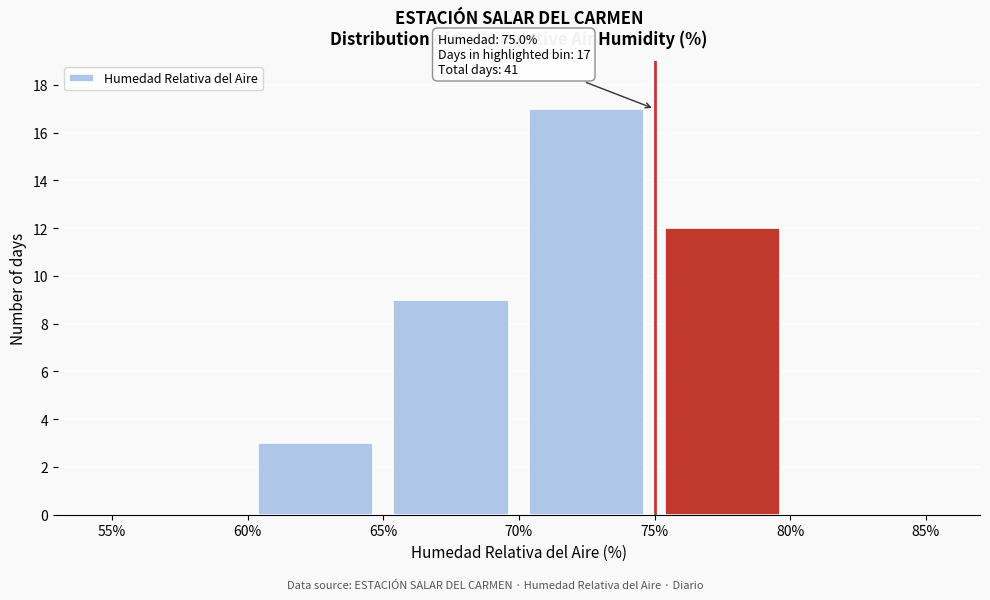

Which range on the x-axis has the tallest bar?

70% to 75%